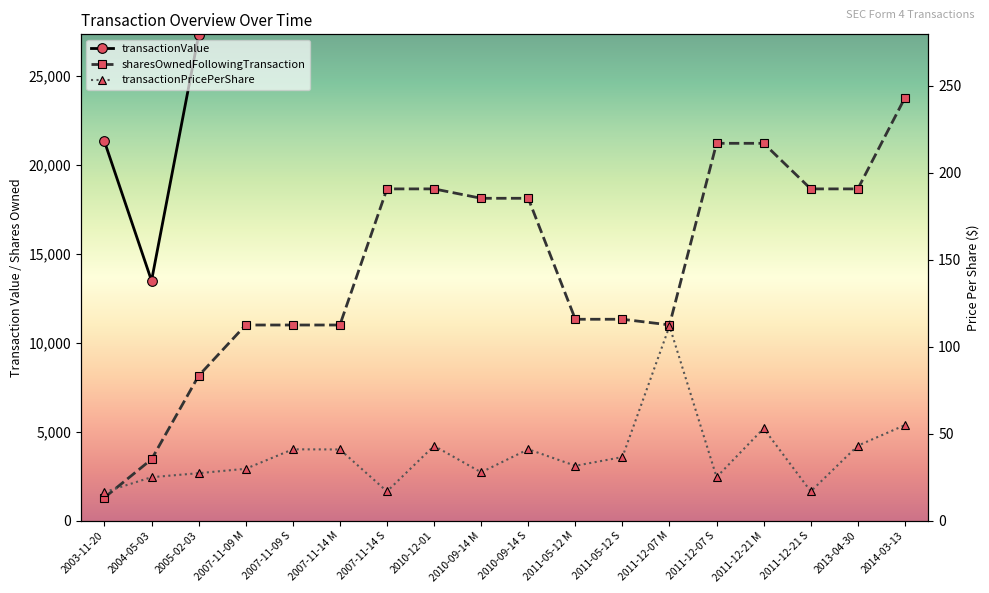

How many lines are shown in the chart?

3